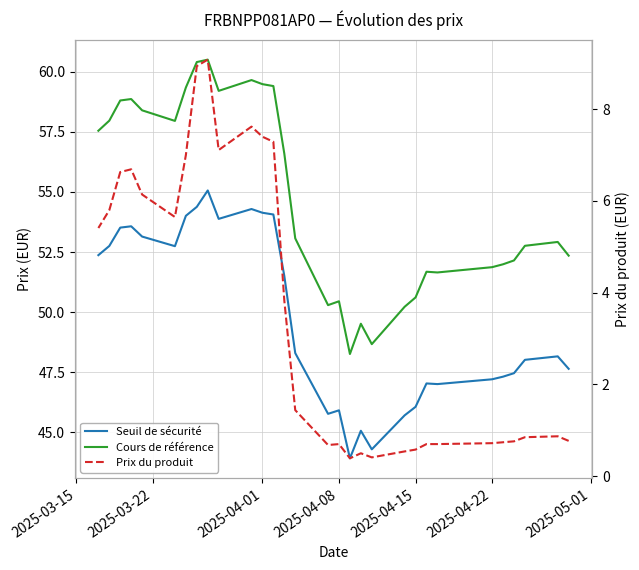

True or false: Seuil de sécurité has a value of 18.8 at 14.

False